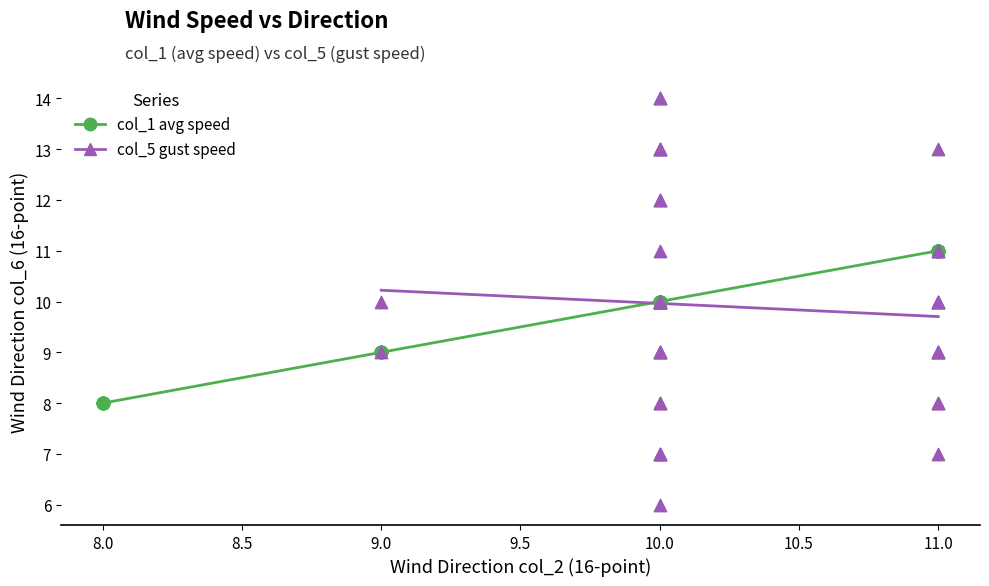

Which series contains the lowest Y value?

col_5 gust speed